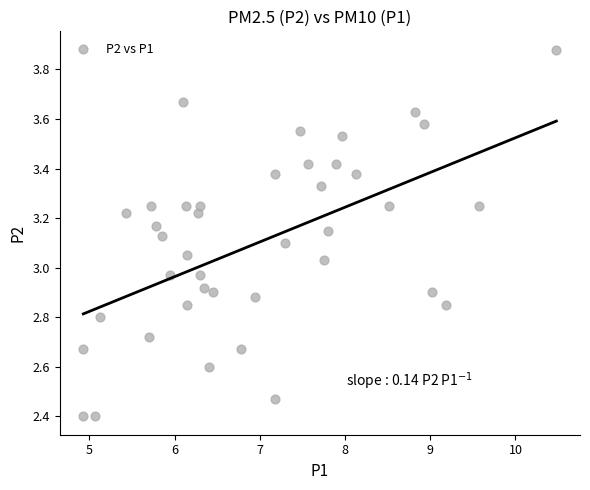

What is the range of Y values (max minus min)?

1.5